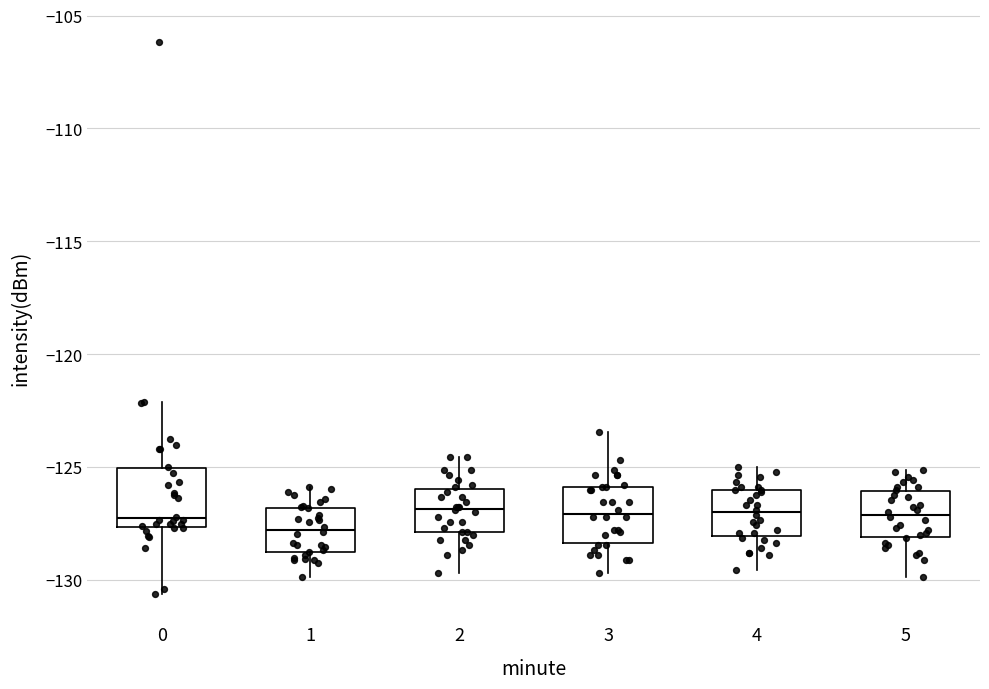

Reading left to right, transcribe this box plot: for each box, give where its median line is, the range the box spans, and where its two whiskers end, as read against the y-axis. The values are not printed on the chart, so give them approximately, as read against the axis.

0: median -127.5 (just above the box's lower edge), box -127.5 to -125.0, whiskers -130.5 to -122.0
1: median -128.0, box -128.5 to -127.0, whiskers -130.0 to -126.0
2: median -127.0, box -128.0 to -126.0, whiskers -129.5 to -124.5
3: median -127.0, box -128.5 to -126.0, whiskers -129.5 to -123.5
4: median -127.0, box -128.0 to -126.0, whiskers -129.5 to -125.0
5: median -127.0, box -128.0 to -126.0, whiskers -130.0 to -125.0